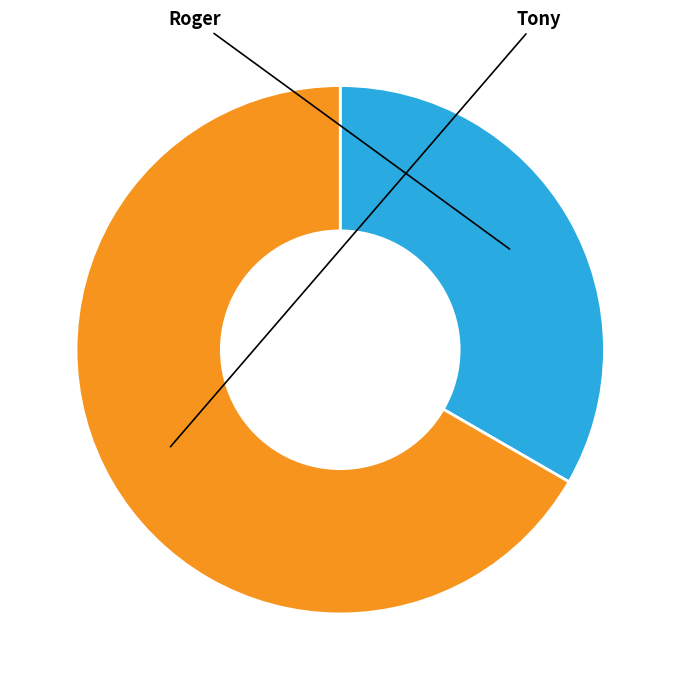

Rank the categories by value from highest to lowest.

Tony, Roger